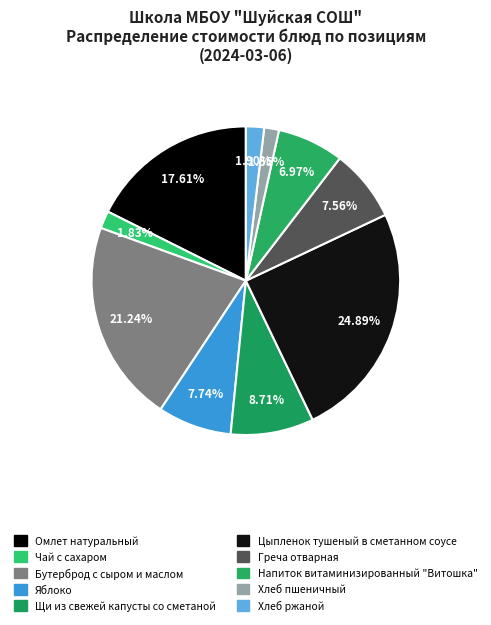

How many segments does this pie chart have?

10